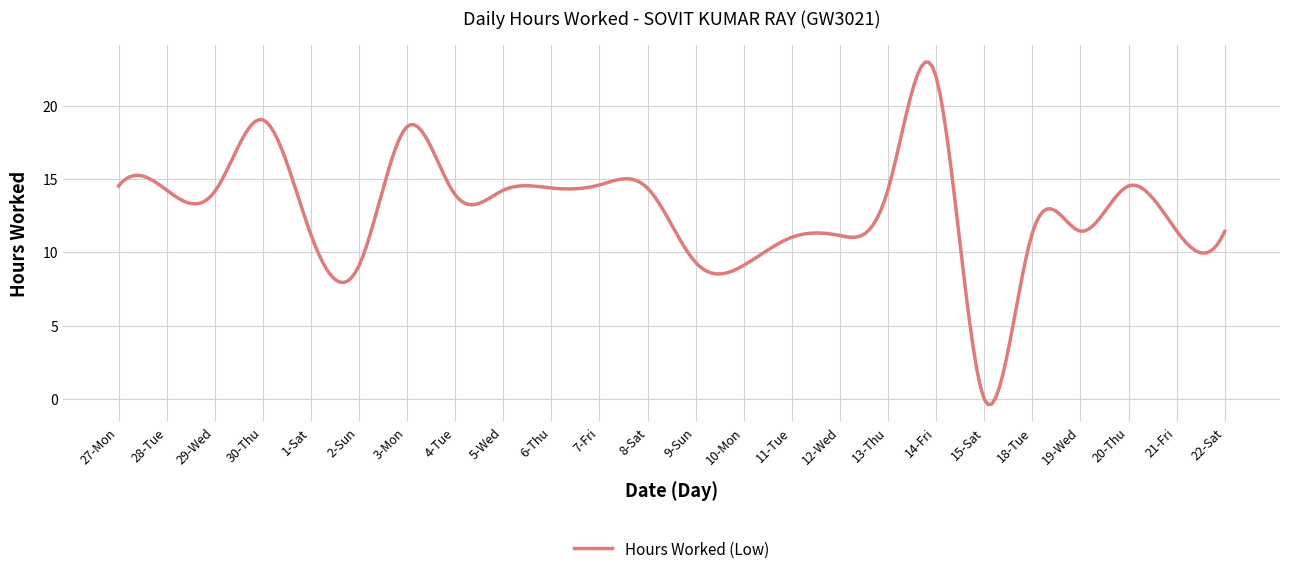

What is the difference between the maximum and minimum values?

23.4